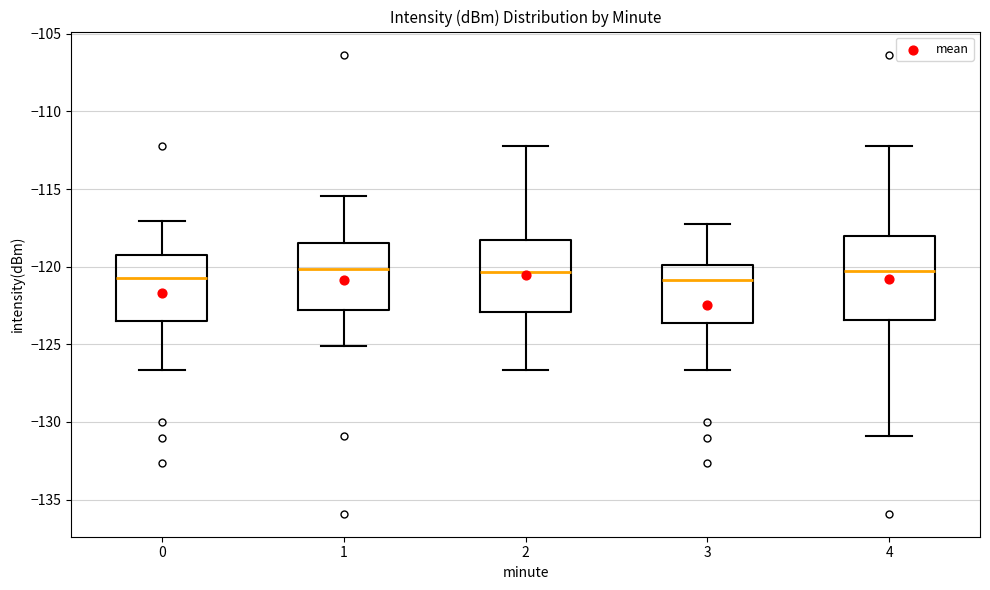

Reading left to right, read every box against the y-axis: the position of its median line, the range the box covers, and the ends of its whiskers. The values are not printed on the chart, so give them approximately, as read against the axis.

0: median -120.5, box -123.5 to -119.0, whiskers -126.5 to -117.0
1: median -120.0, box -123.0 to -118.5, whiskers -125.0 to -115.5
2: median -120.5, box -123.0 to -118.5, whiskers -126.5 to -112.5
3: median -121.0, box -123.5 to -120.0, whiskers -126.5 to -117.5
4: median -120.5, box -123.5 to -118.0, whiskers -131.0 to -112.5